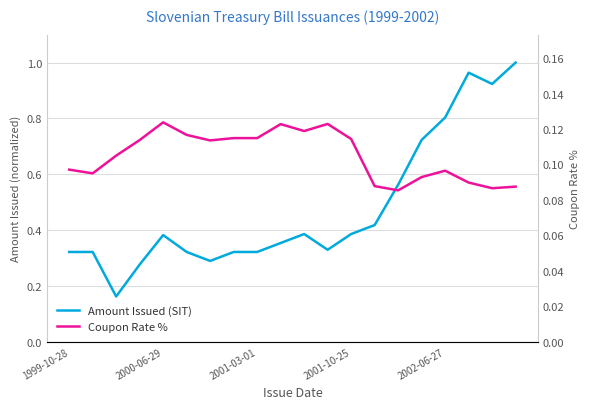

At how many categories does at least one series exceed 0?

20